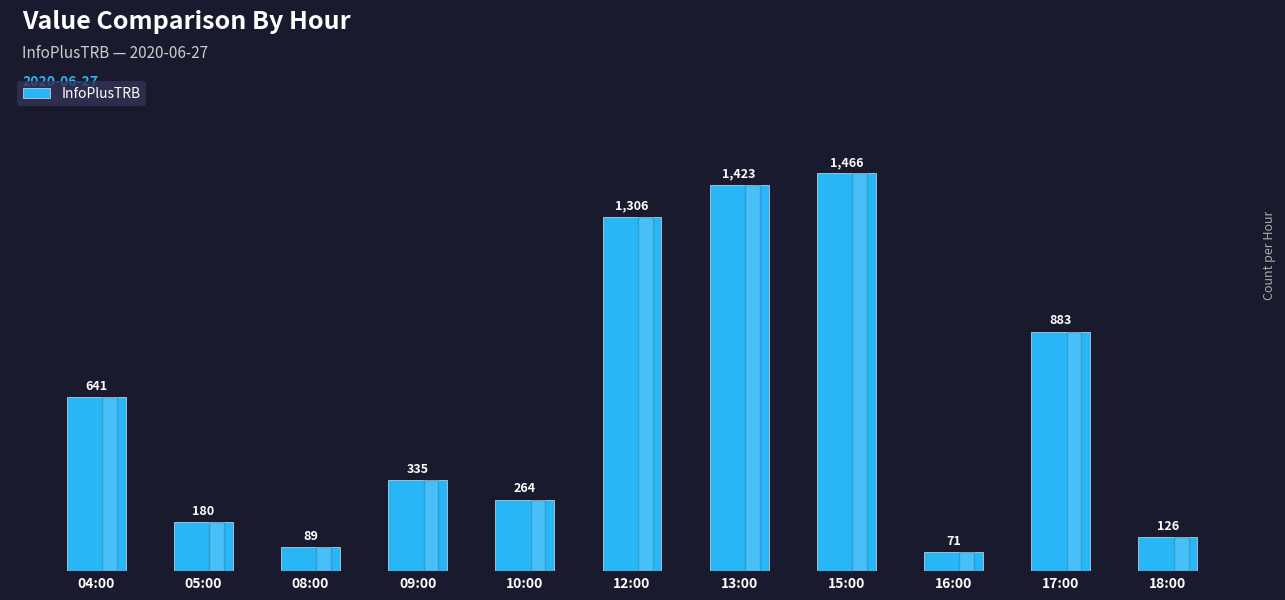

The value at 17:00 is 574. True or false?

False